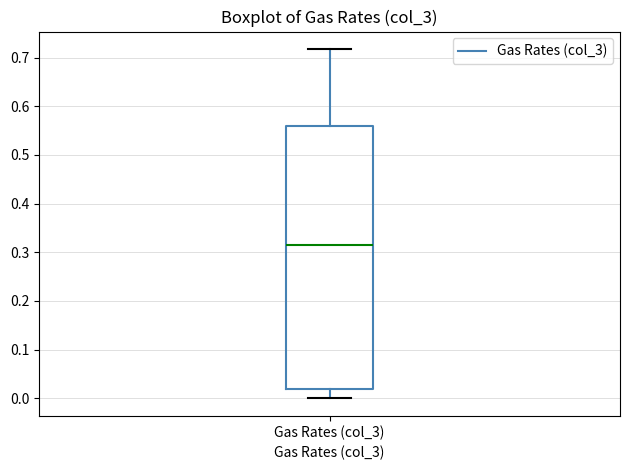

Where does the upper whisker of the box for Gas Rates (col_3) end on the y-axis? The values are not printed on the chart, so give them approximately, as read against the axis.

0.72